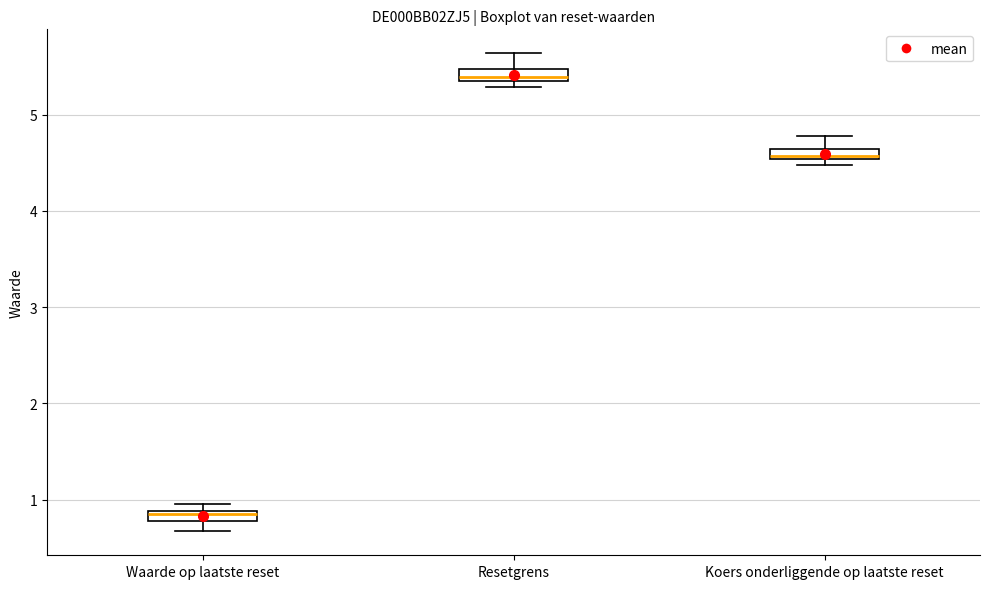

Where is the lower edge of the box for Waarde op laatste reset on the y-axis? The values are not printed on the chart, so give them approximately, as read against the axis.

0.8